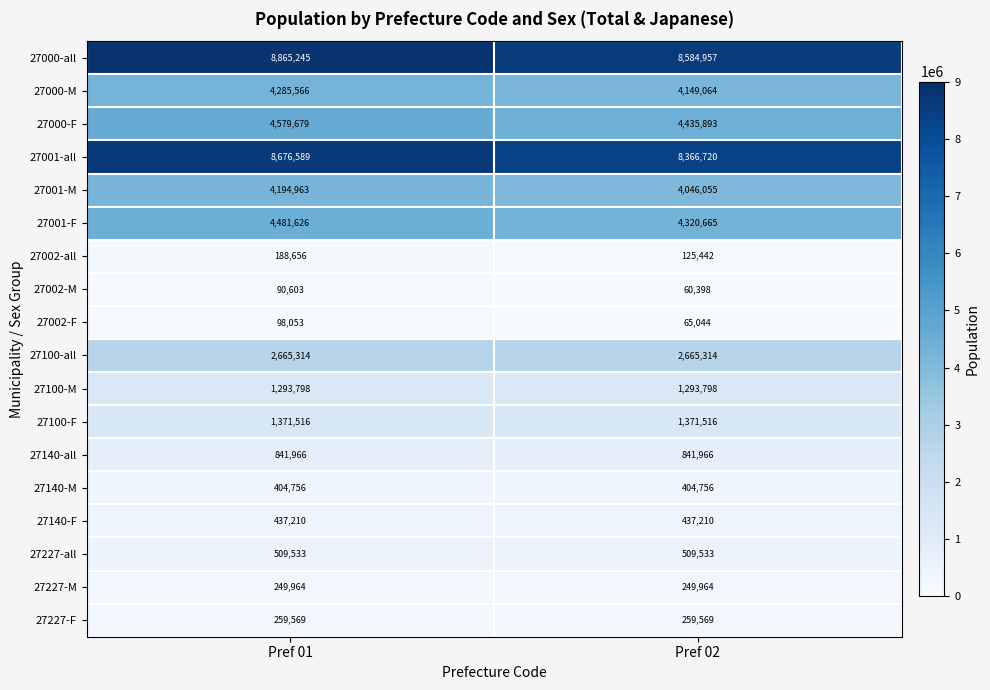

What is the greatest value displayed?

8865245